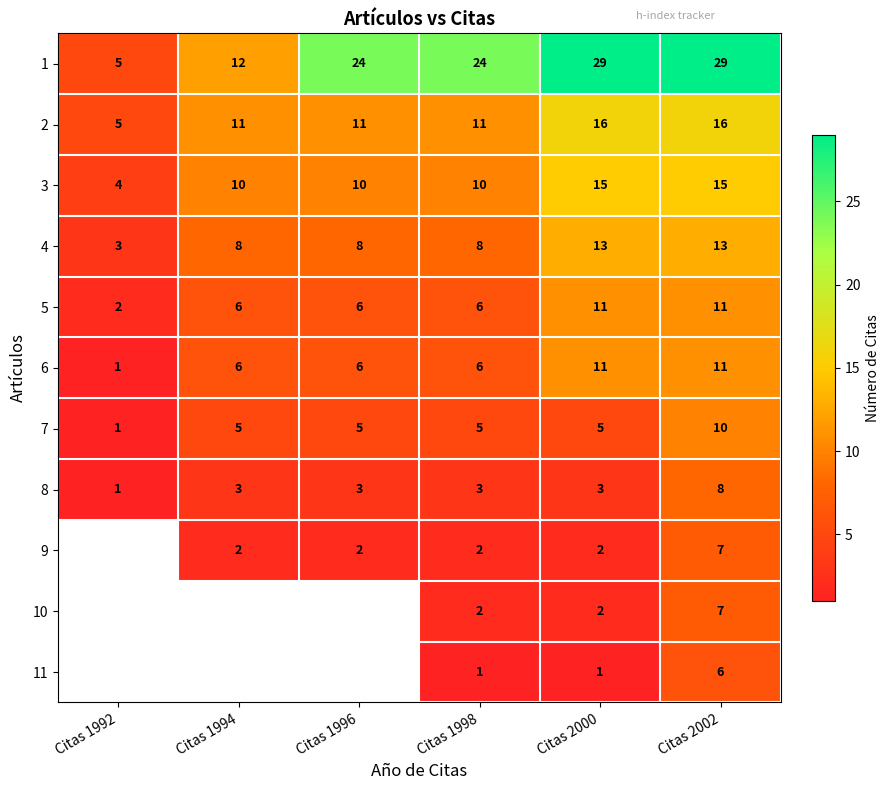

At how many categories does at least one series exceed 16?

4